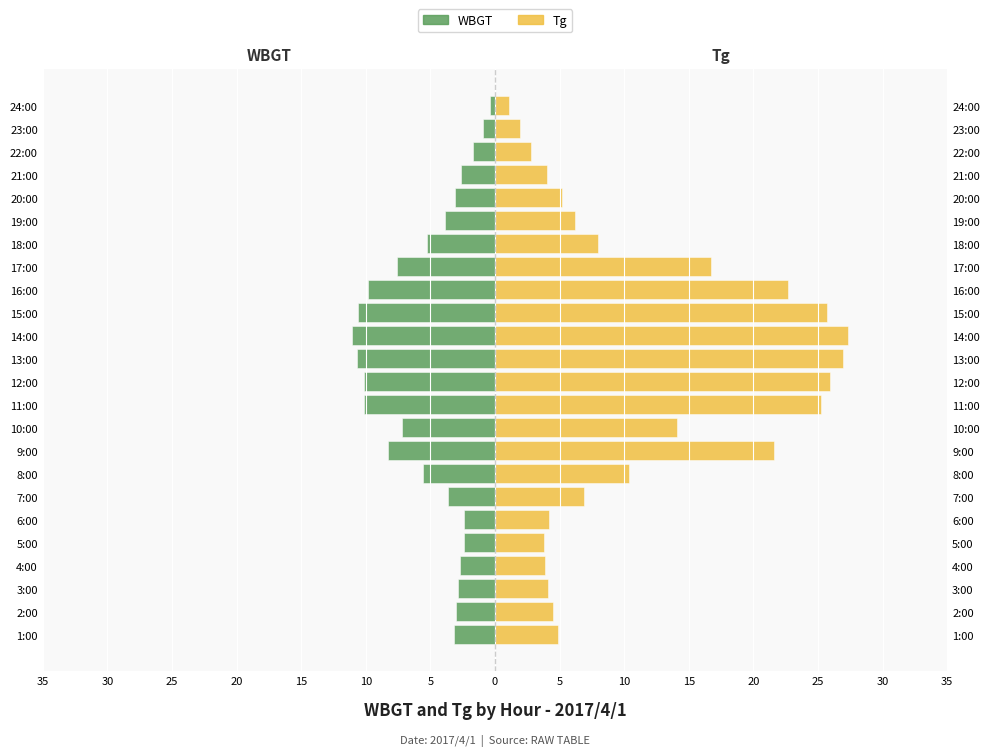

Is the value of WBGT at 3:00 greater than the value of Tg at 2:00?

No